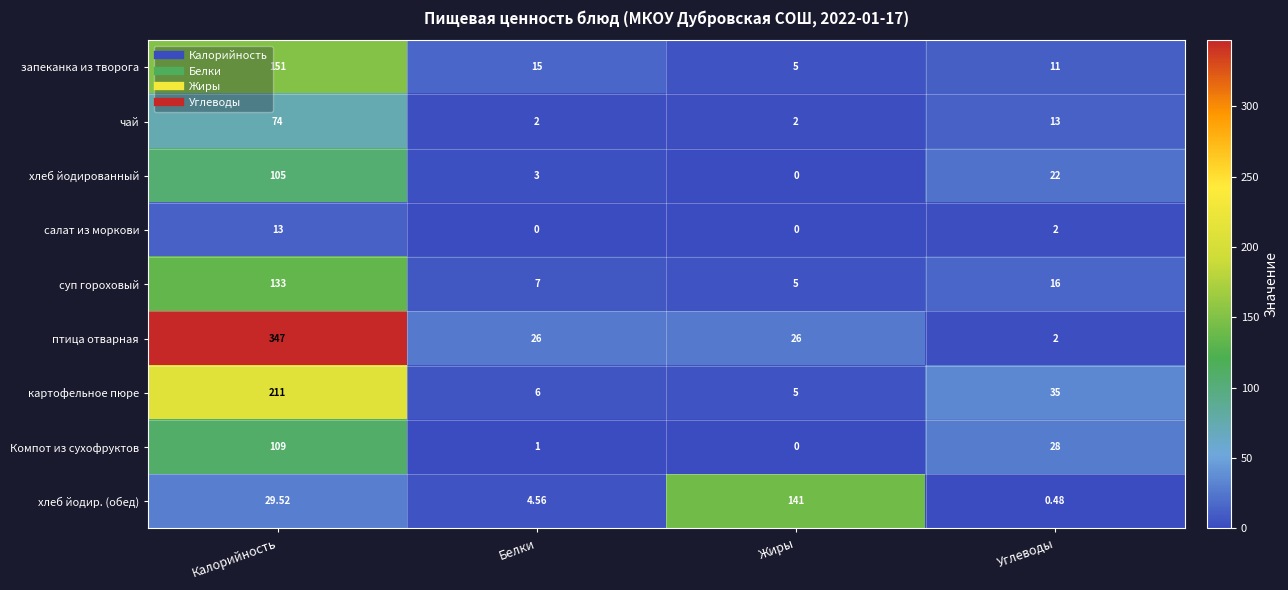

Rank the series by their maximum value, from lowest to highest.

салат из моркови, чай, хлеб йодированный, Компот из сухофруктов, суп гороховый, хлеб йодир. (обед), запеканка из творога, картофельное пюре, птица отварная